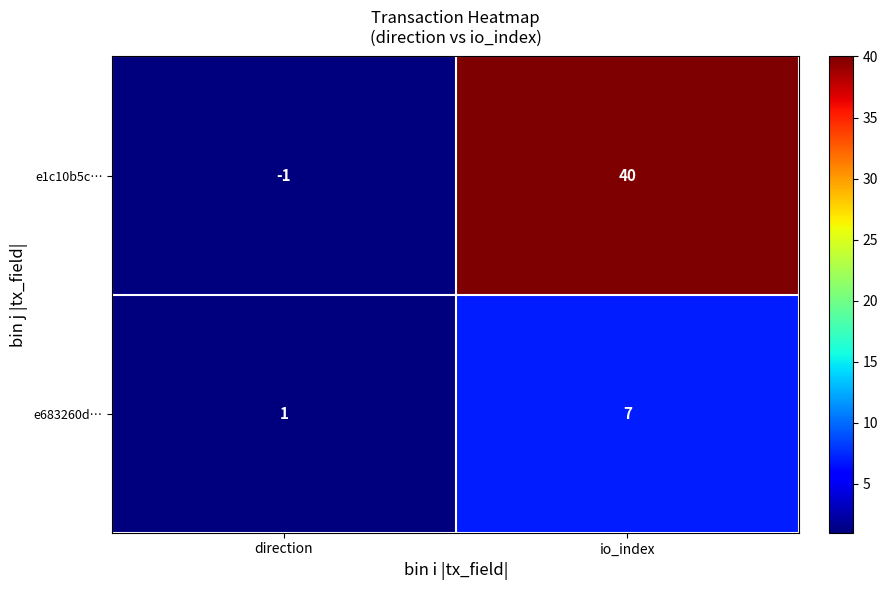

Reading left to right, what are all the values shown in this chart?

e1c10b5c…: direction=-1	io_index=40
e683260d…: direction=1	io_index=7